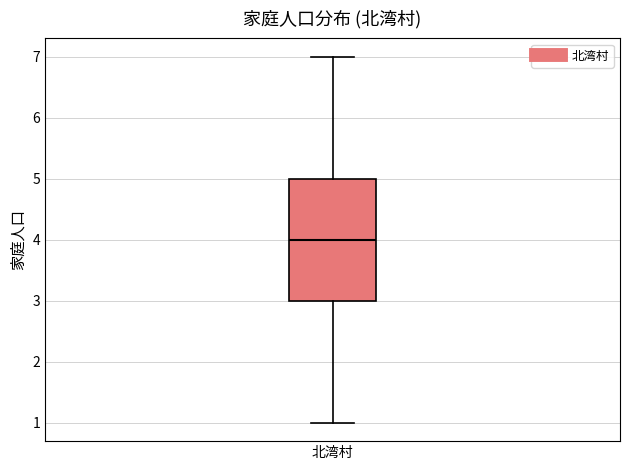

Where does the upper whisker of the box for 北湾村 end on the y-axis? The values are not printed on the chart, so give them approximately, as read against the axis.

7